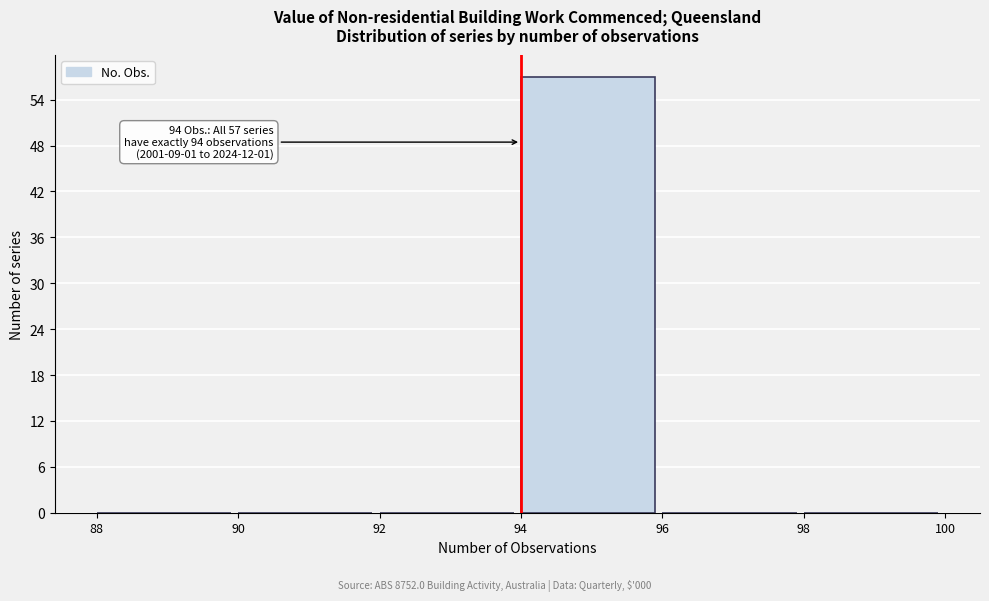

Over which range of the x-axis is the bar tallest?

94 to 96